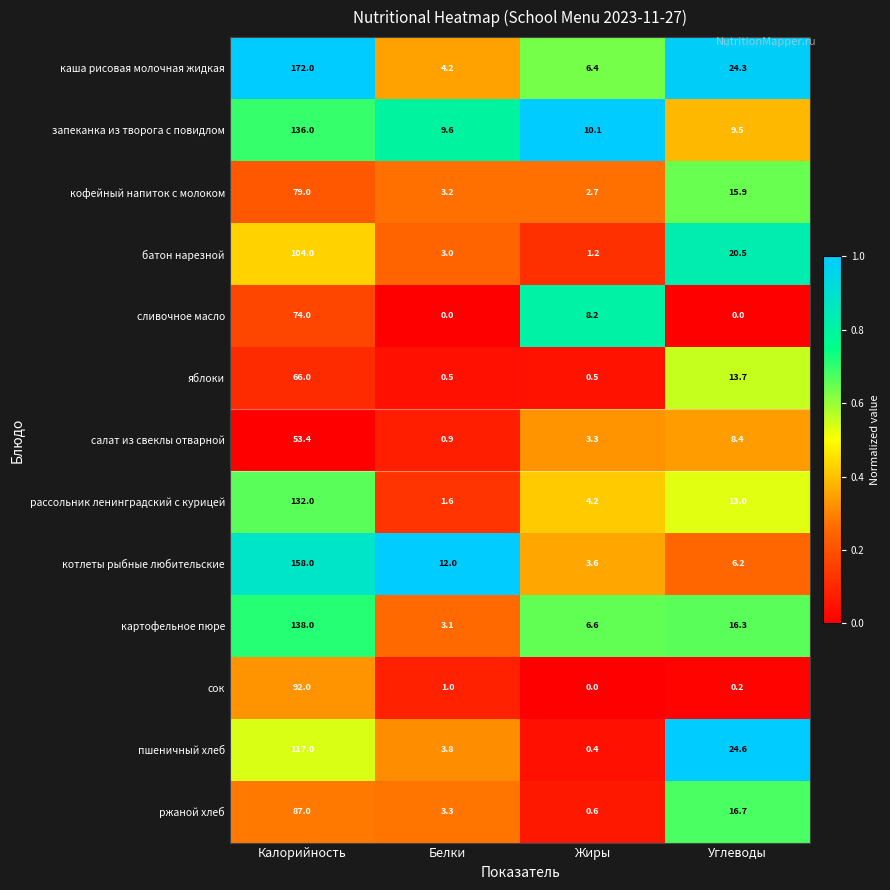

At Жиры, list the series in order from largest to smallest.

запеканка из творога с повидлом, сливочное масло, картофельное пюре, каша рисовая молочная жидкая, рассольник ленинградский с курицей, котлеты рыбные любительские, салат из свеклы отварной, кофейный напиток с молоком, батон нарезной, ржаной хлеб, яблоки, пшеничный хлеб, сок